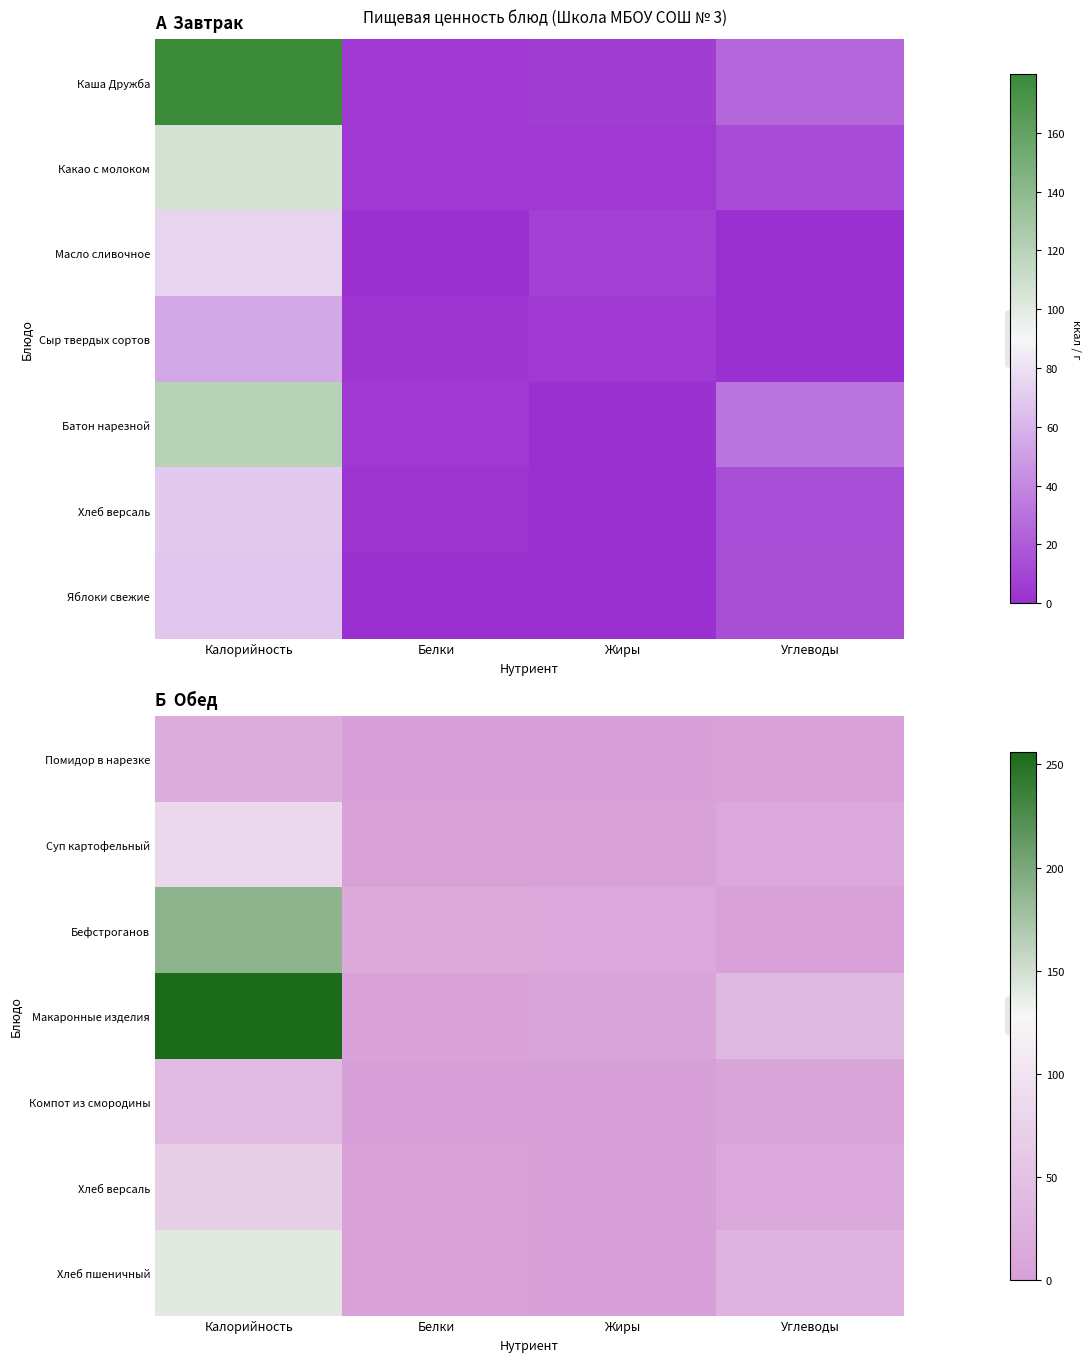

List the series in order of their peak value, highest first.

Макаронные изделия, Бефстроганов, Хлеб пшеничный, Суп картофельный, Хлеб версаль, Компот из смородины, Помидор в нарезке